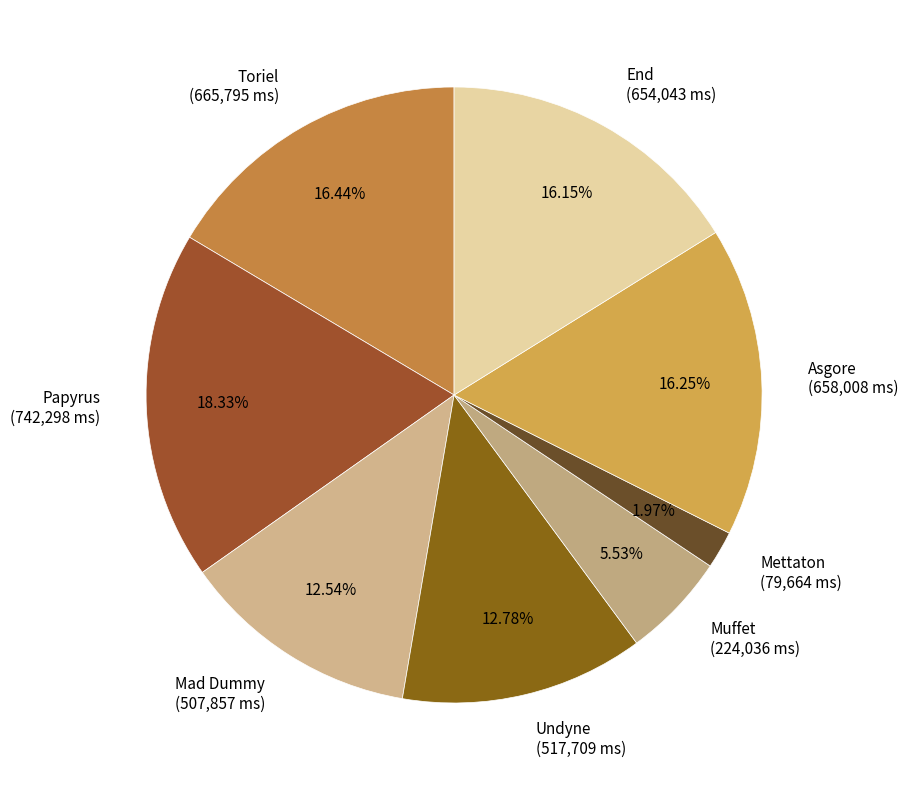

What portion of the pie excludes Muffet?

94.5%